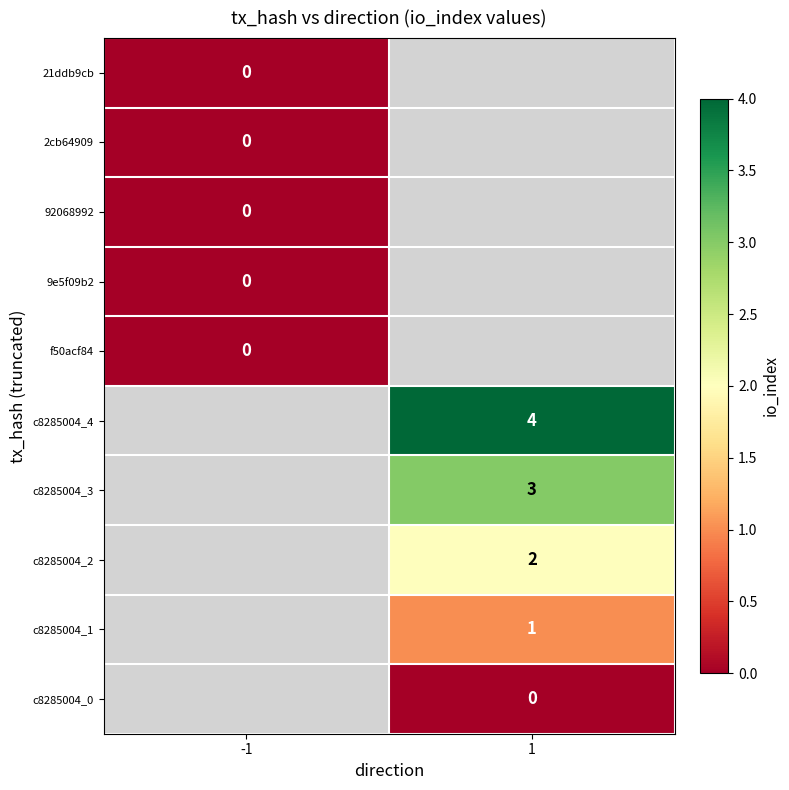

Is the value of c8285004_1 at 1 greater than the value of f50acf84 at -1?

Yes